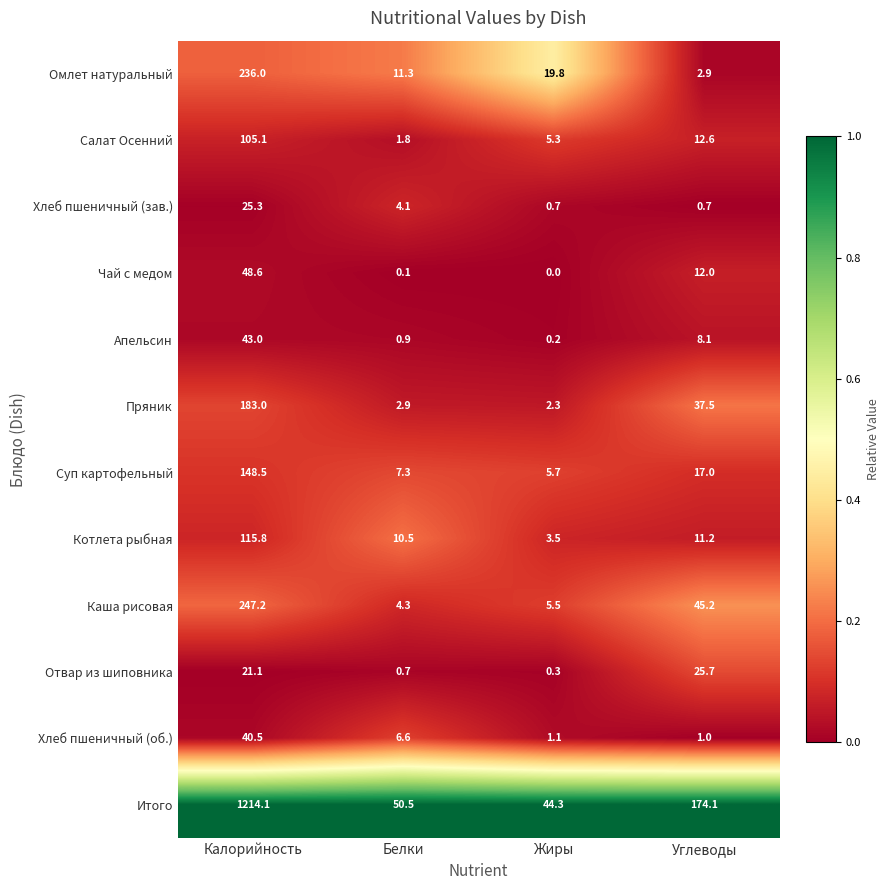

Which series has the largest total across all categories?

Итого